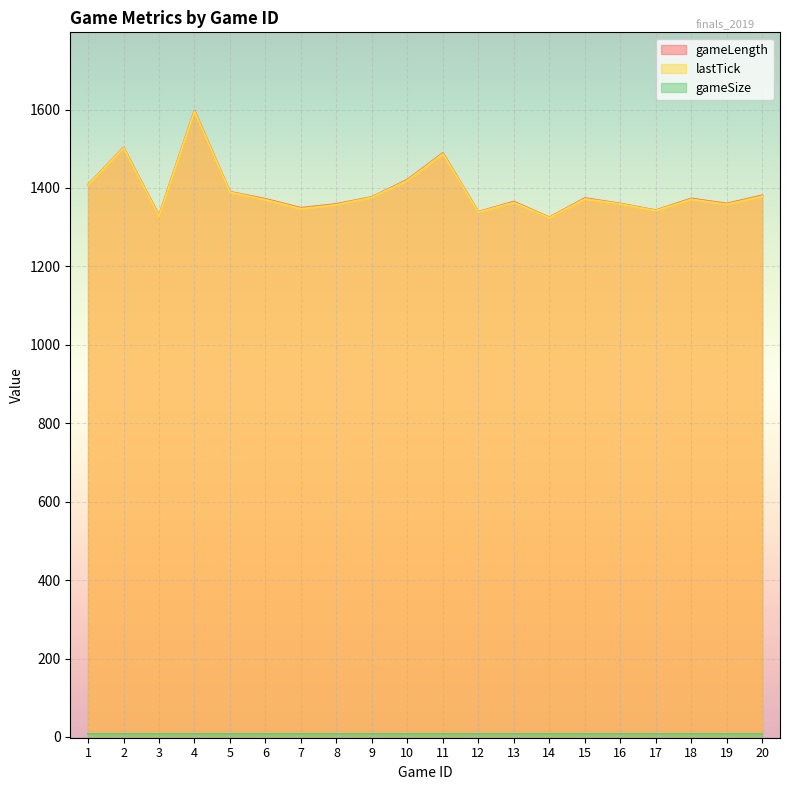

What is the total value across all series at 10?

2848